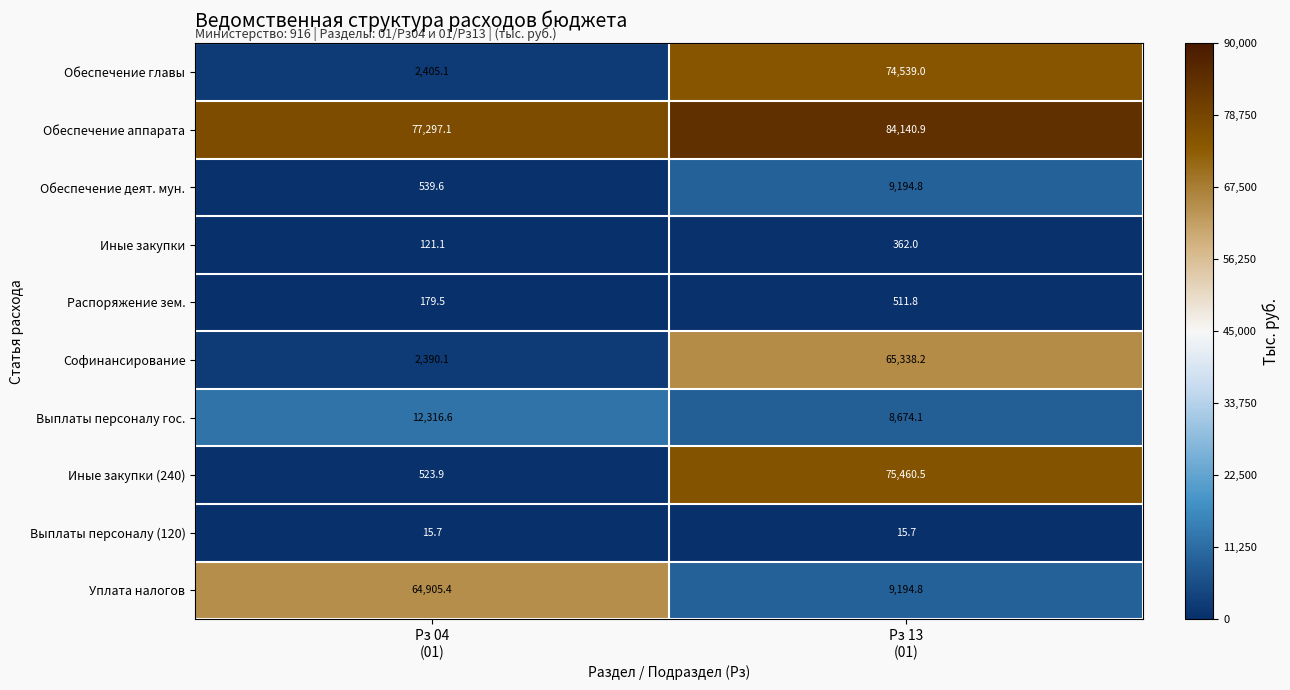

Which series has the largest range (max minus min)?

Иные закупки (240)